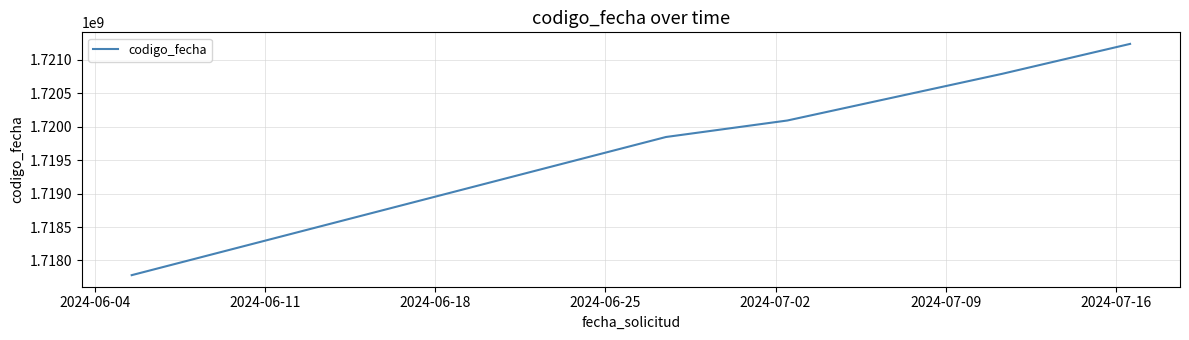

What is the difference between the maximum and minimum values?

3461989